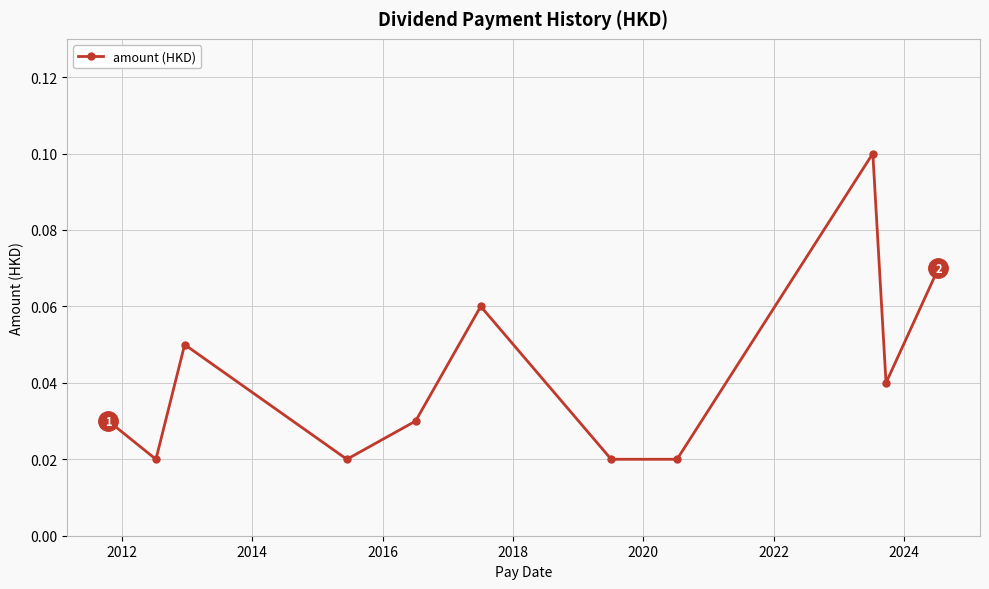

How many values are between 0 and 1?

11